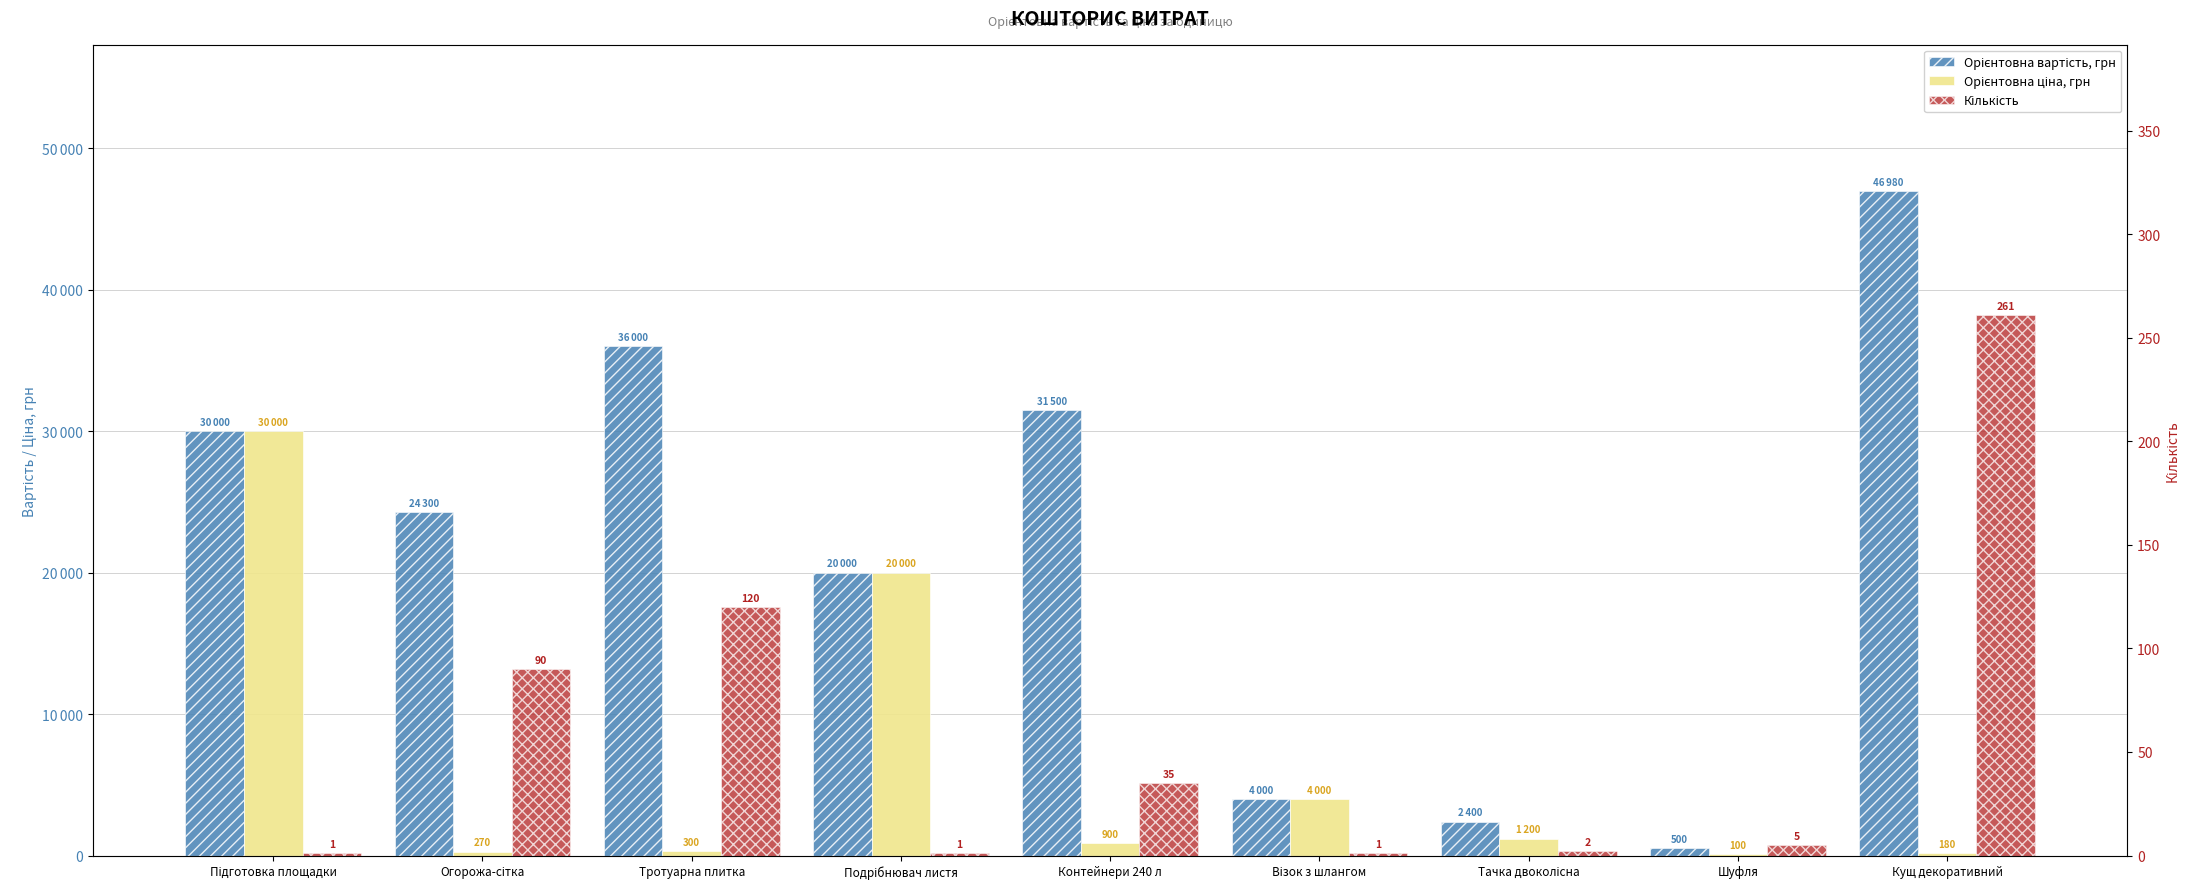

What is the difference between the maximum and minimum values in the Кількість series?

260